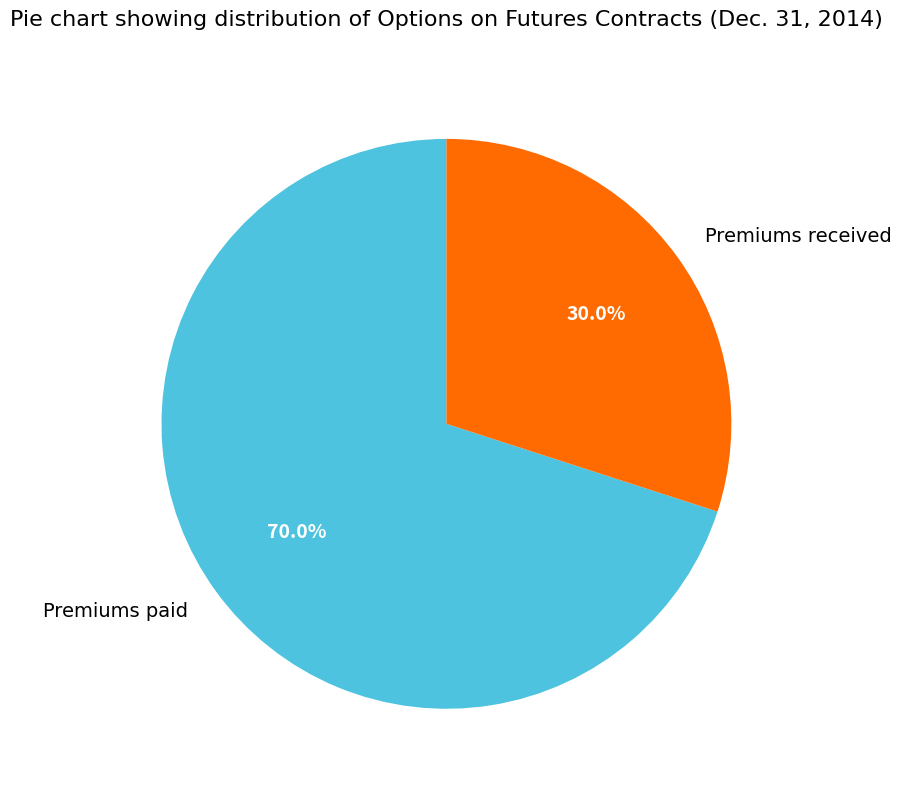

Is it true that Premiums paid is 70% of the pie?

True